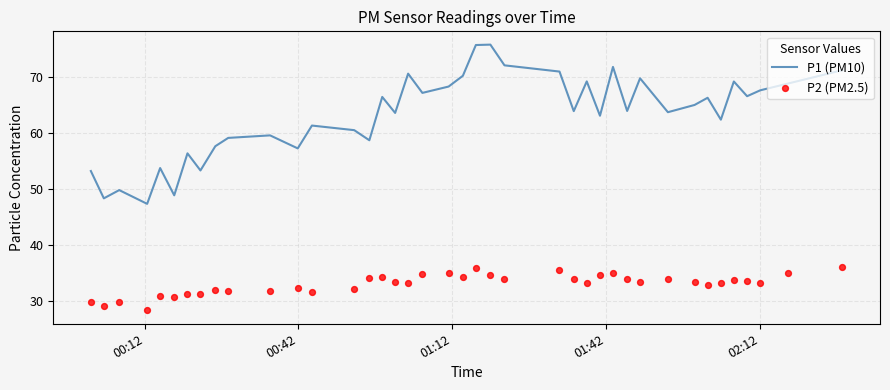

What is the highest value of the P1 (PM10) series?

75.7